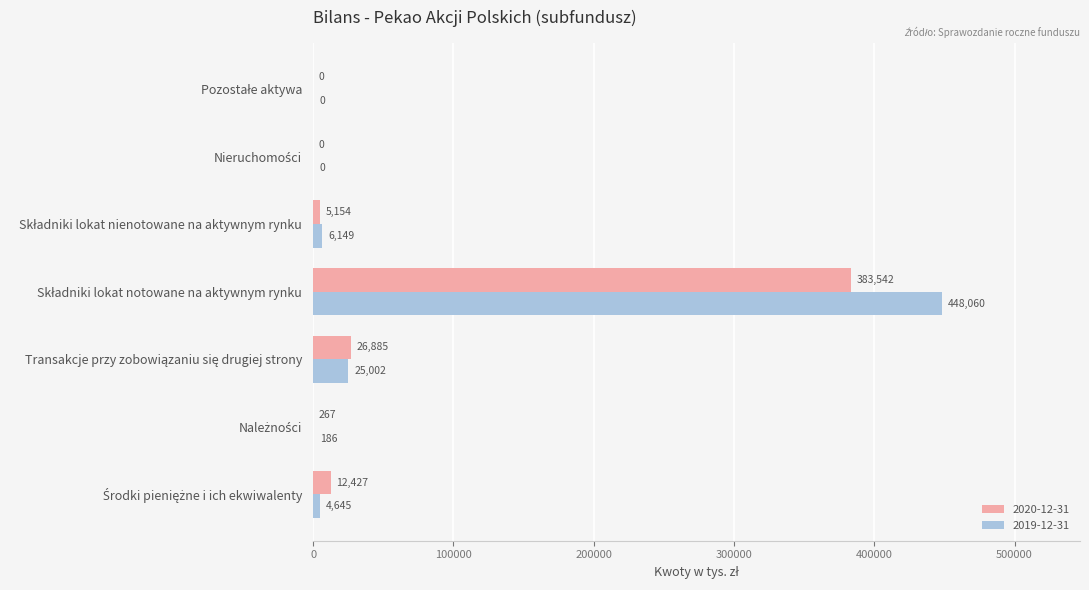

What are all the series names shown in the legend?

2020-12-31, 2019-12-31